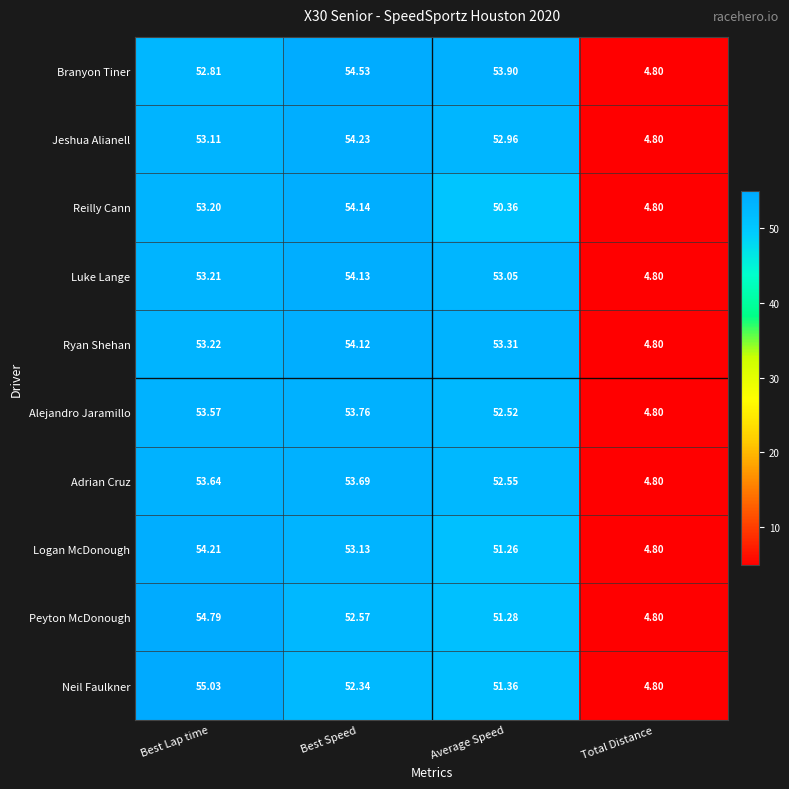

Rank the series at Best Lap time from highest to lowest value.

Neil Faulkner, Peyton McDonough, Logan McDonough, Adrian Cruz, Alejandro Jaramillo, Ryan Shehan, Luke Lange, Reilly Cann, Jeshua Alianell, Branyon Tiner